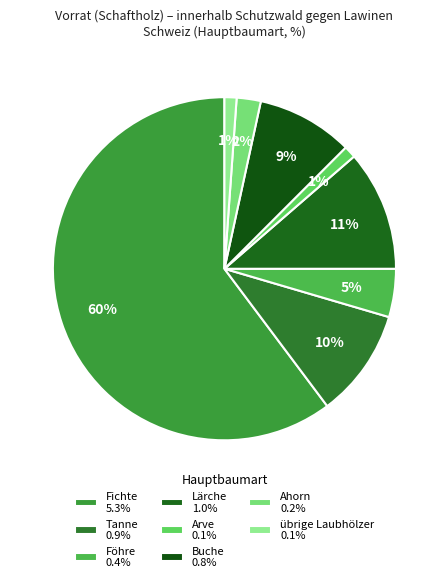

Does any single category account for the majority?

Yes